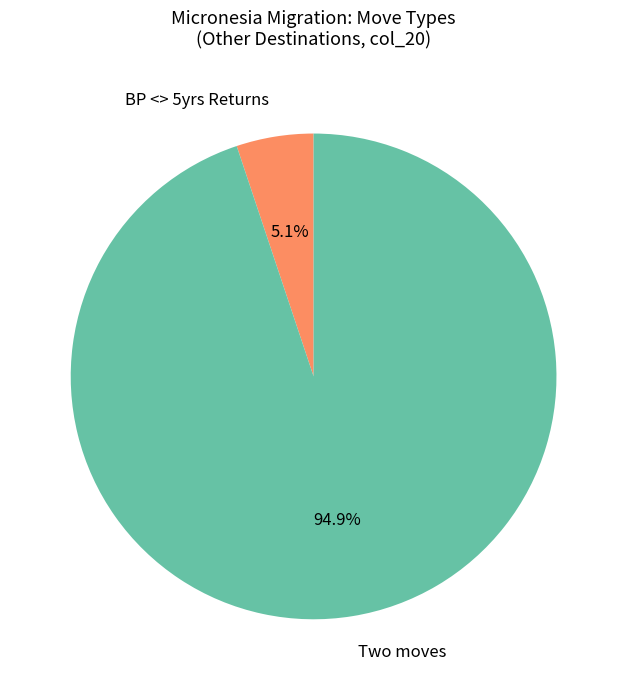

What is the largest slice in the pie chart?

Two moves